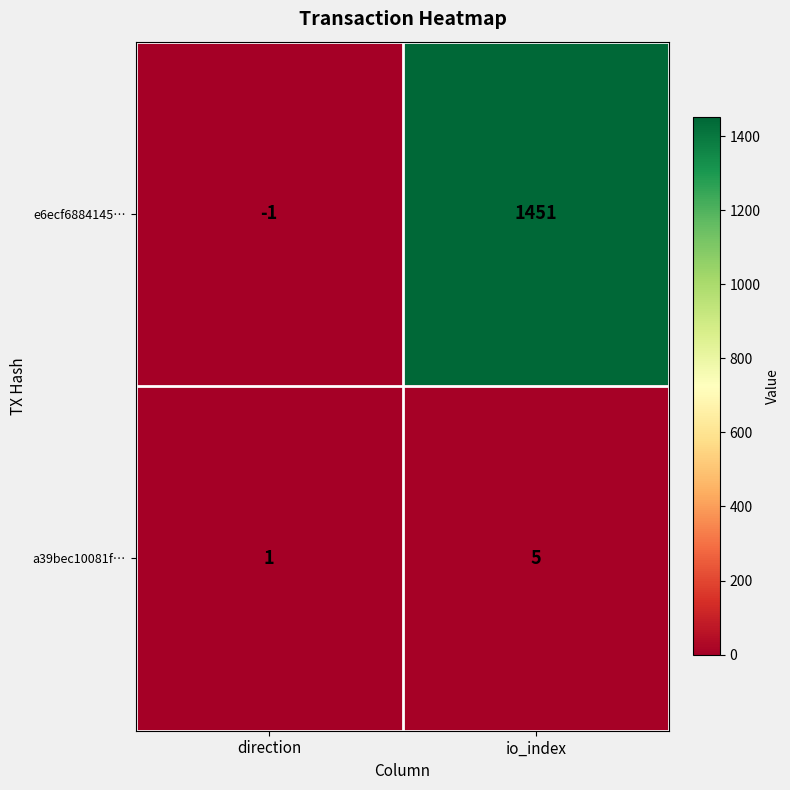

What is the difference between the highest and lowest values at io_index?

1446